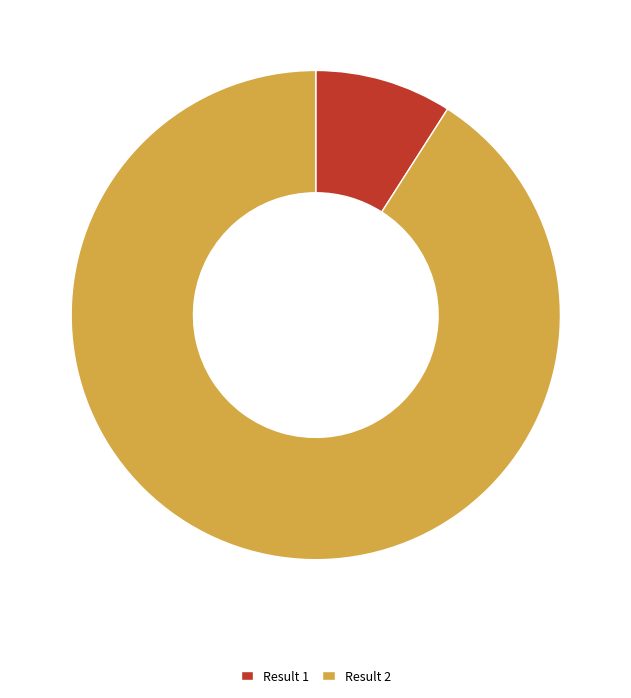

The Result 2 slice represents 78% of the pie. True or false?

False